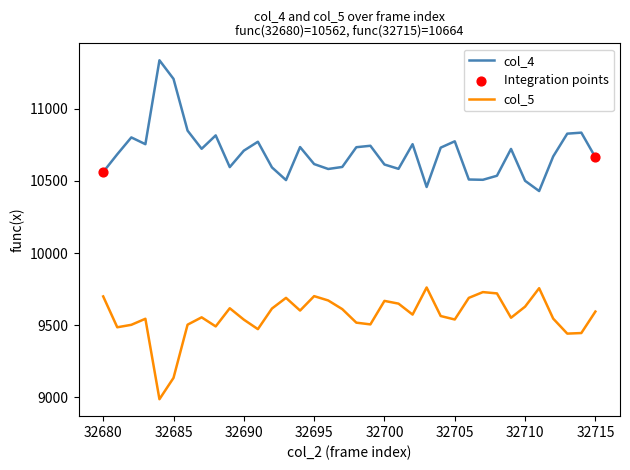

Which series has the largest total across all categories?

col_4